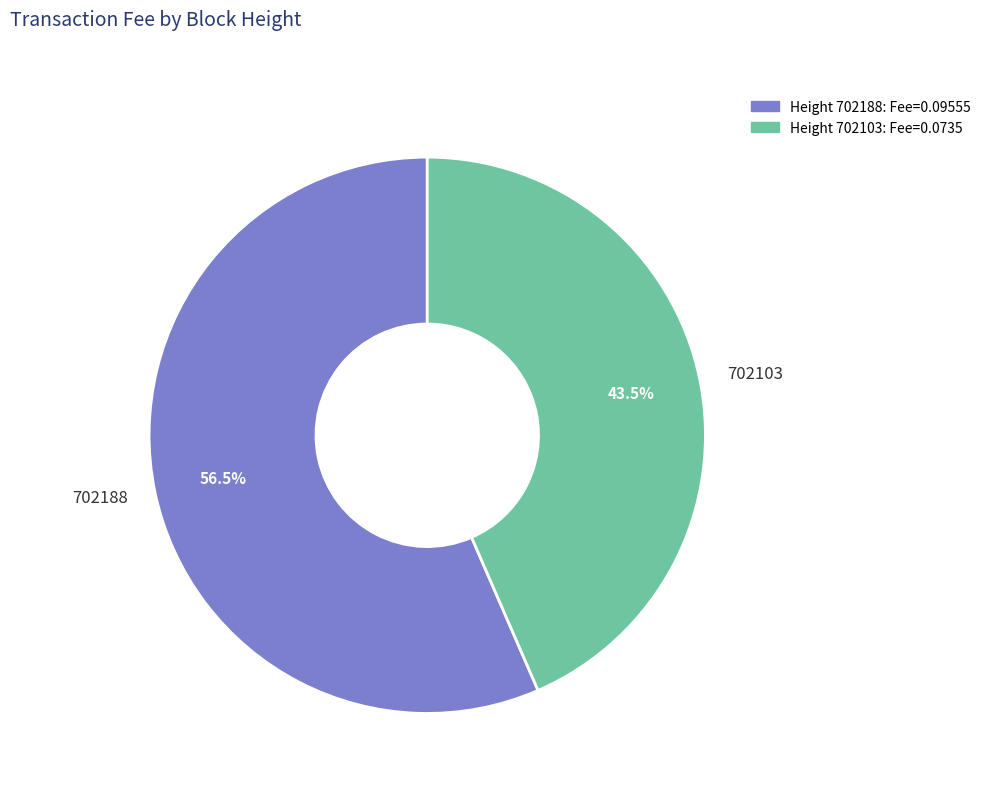

Which slice represents more than half of the pie?

702188